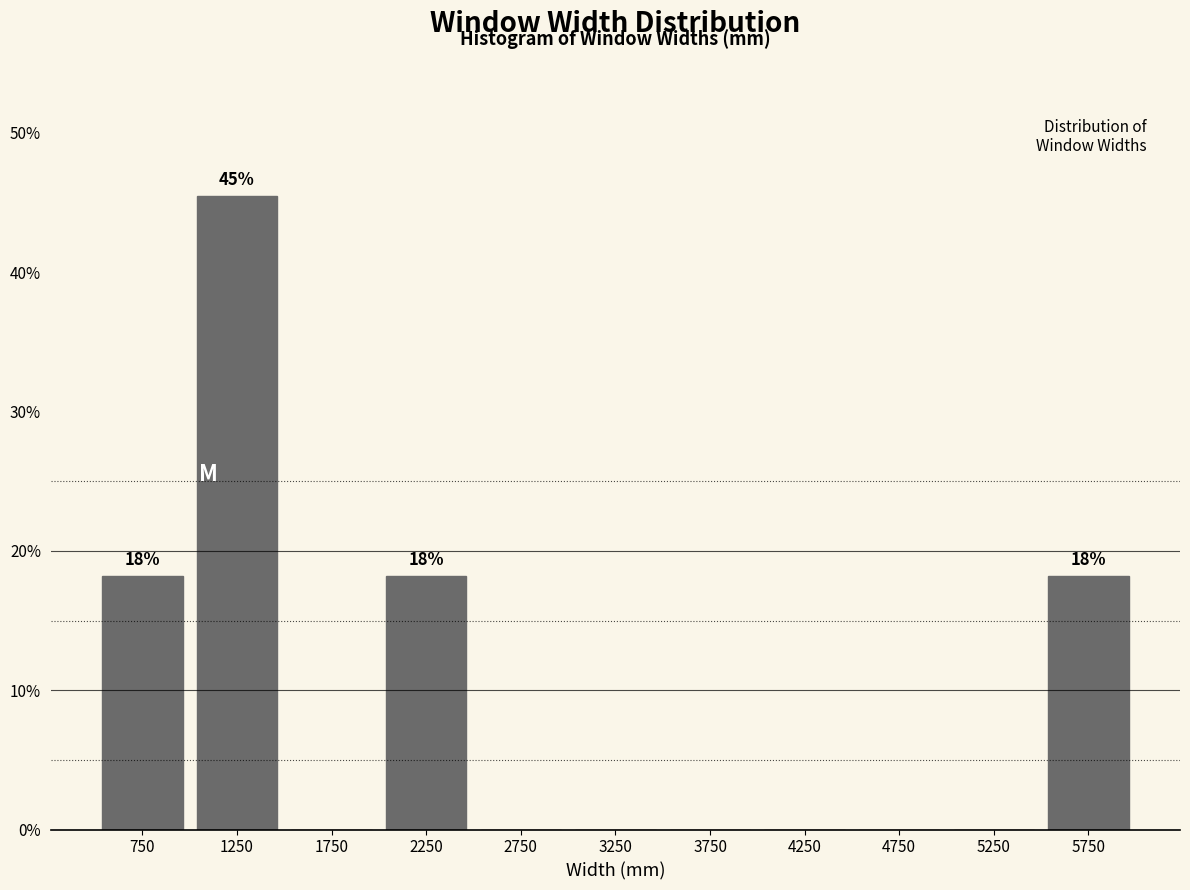

Over which range of the x-axis is the bar tallest?

1000 to 1500